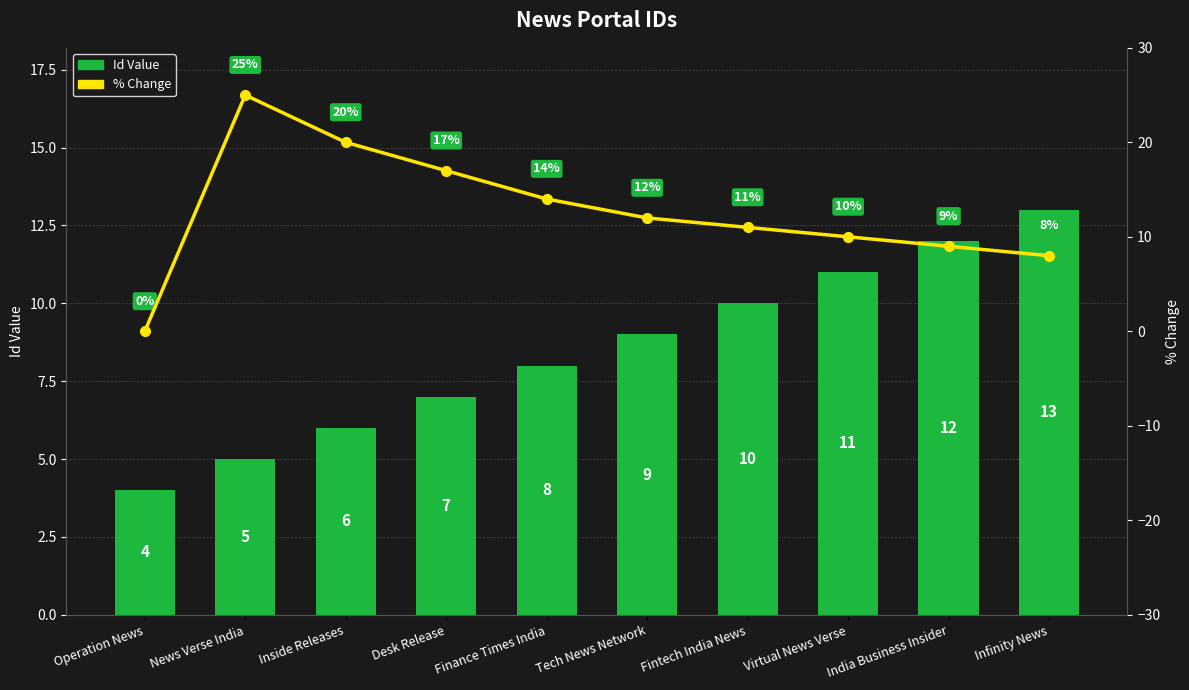

Rank the series by their maximum value, from highest to lowest.

% Change (Line), Id (Bar)